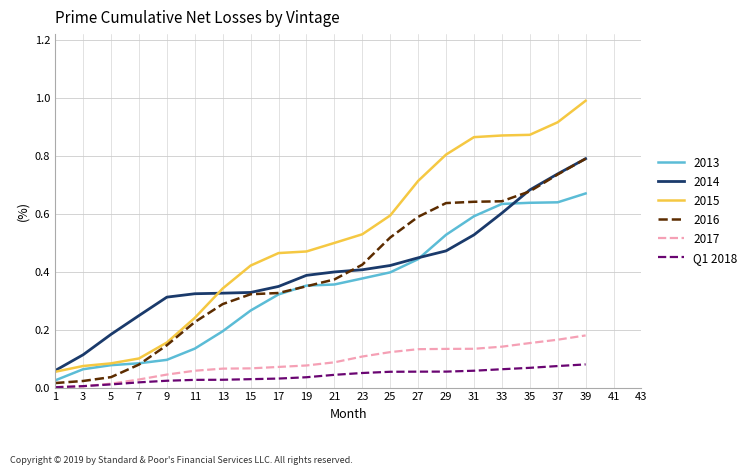

True or false: 2013 has a value of 0.9 at 35.

False